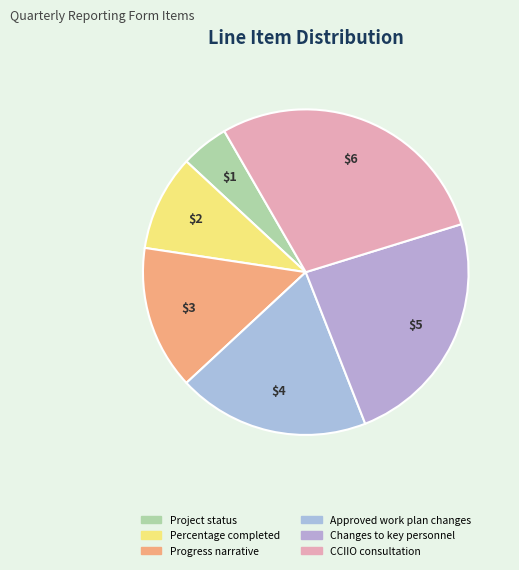

What is the change in value from Changes to key personnel to CCIIO consultation?

+1